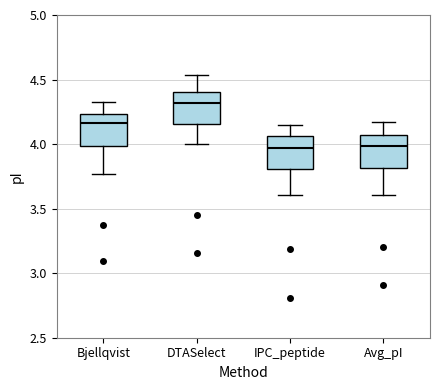

Reading left to right, transcribe this box plot: for each box, give where its median line is, the range the box spans, and where its two whiskers end, as read against the y-axis. The values are not printed on the chart, so give them approximately, as read against the axis.

Bjellqvist: median 4.15, box 4.00 to 4.25, whiskers 3.75 to 4.35
DTASelect: median 4.30, box 4.15 to 4.40, whiskers 4.00 to 4.55
IPC_peptide: median 3.95, box 3.80 to 4.05, whiskers 3.60 to 4.15
Avg_pI: median 4.00, box 3.80 to 4.05, whiskers 3.60 to 4.15